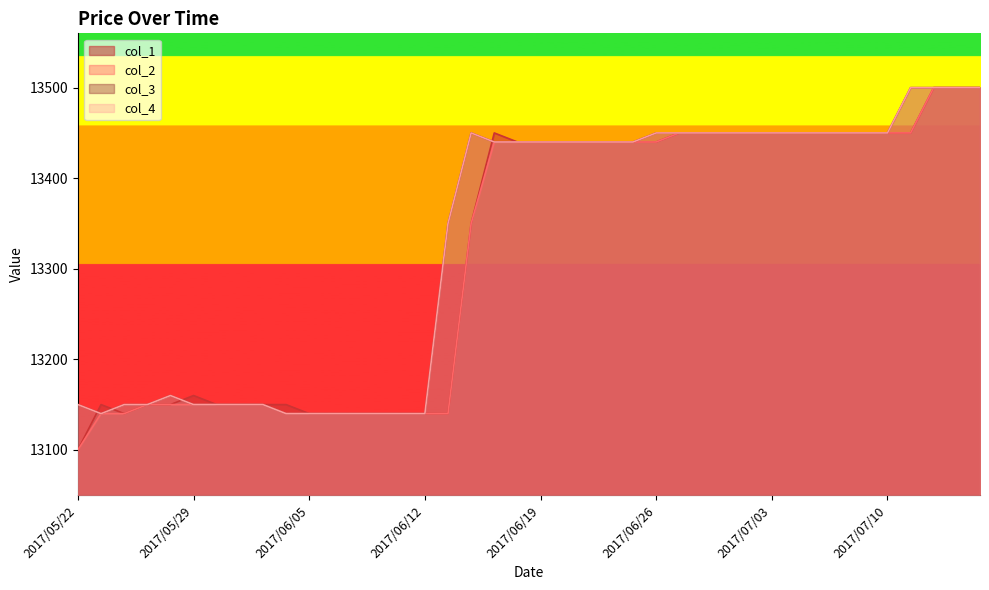

How many lines are shown in the chart?

4